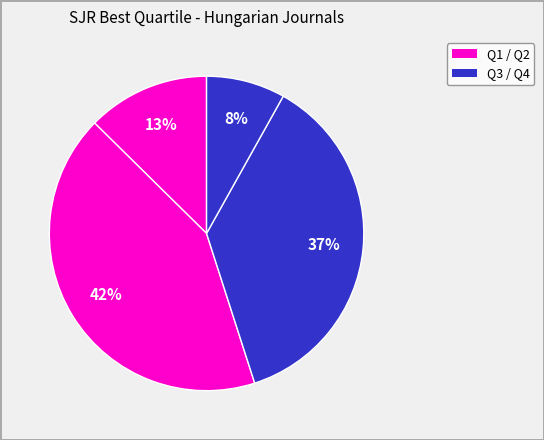

How many slices are in this pie chart?

4